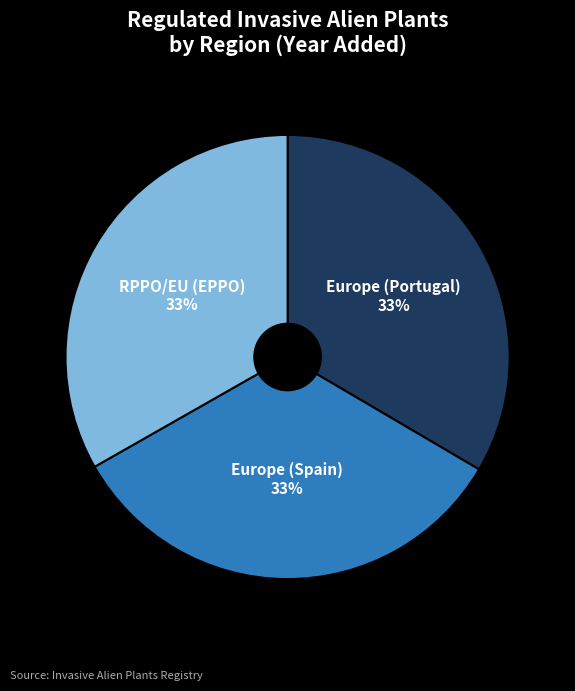

To the nearest percent, what is the combined percentage of Europe (Portugal) and Europe (Spain)?

67%